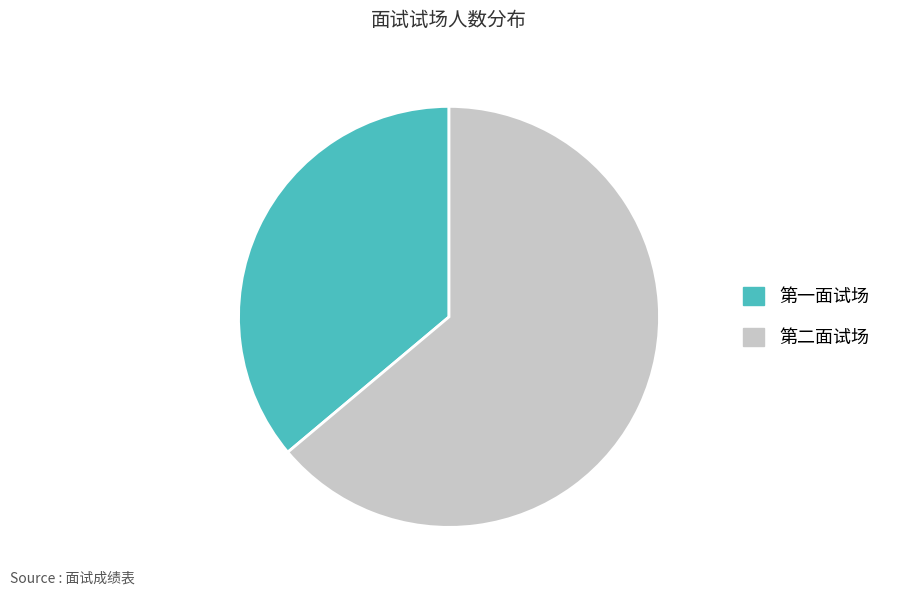

The 第二面试场 slice represents 64% of the pie. True or false?

True